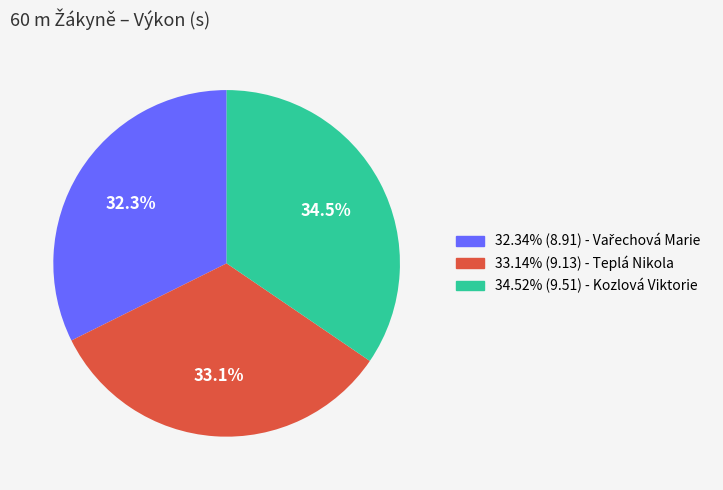

How many segments does this pie chart have?

3